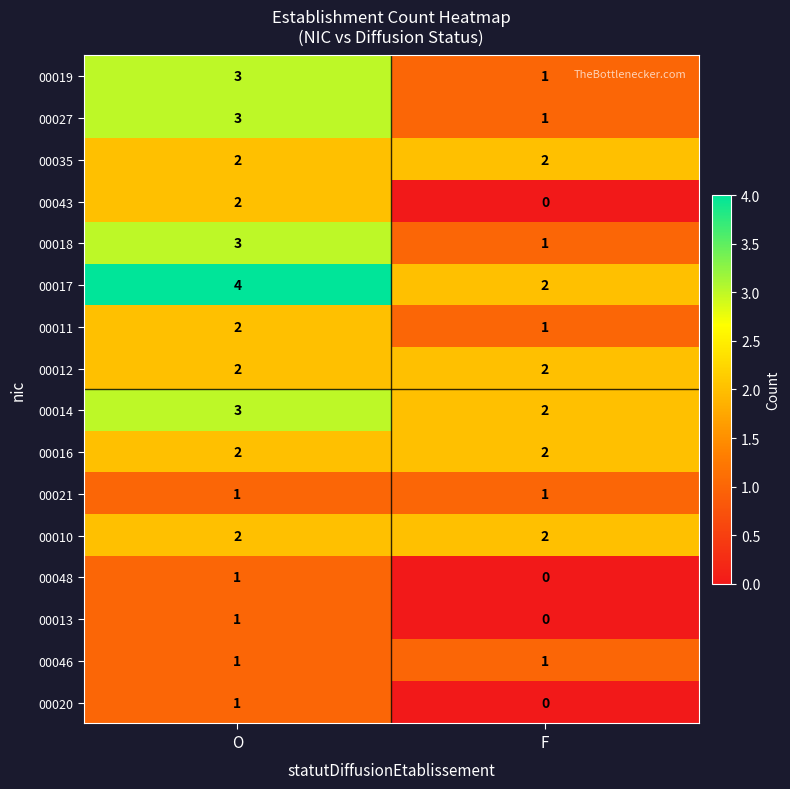

The 00021 series shows 1 at F. True or false?

True